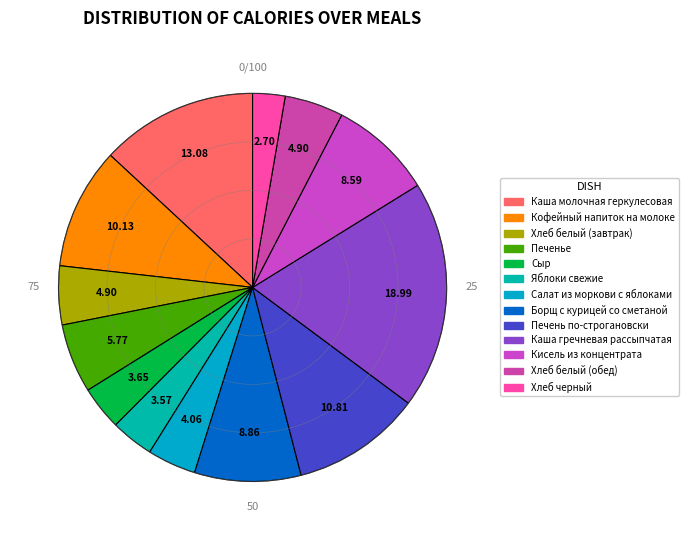

Between Борщ с курицей со сметаной and Хлеб белый (обед), which is larger?

Борщ с курицей со сметаной